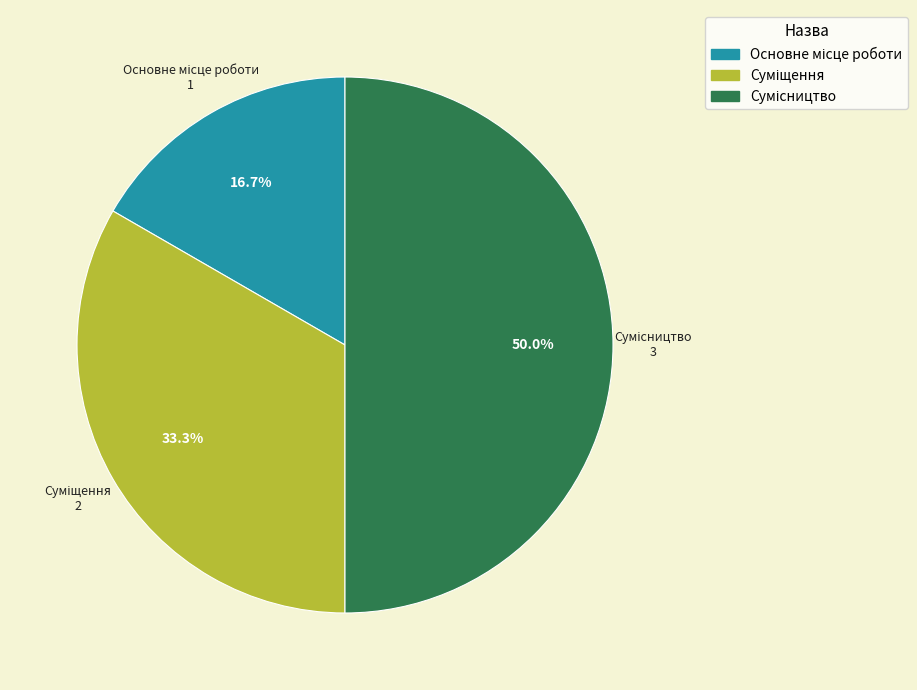

How many slices are in this pie chart?

3